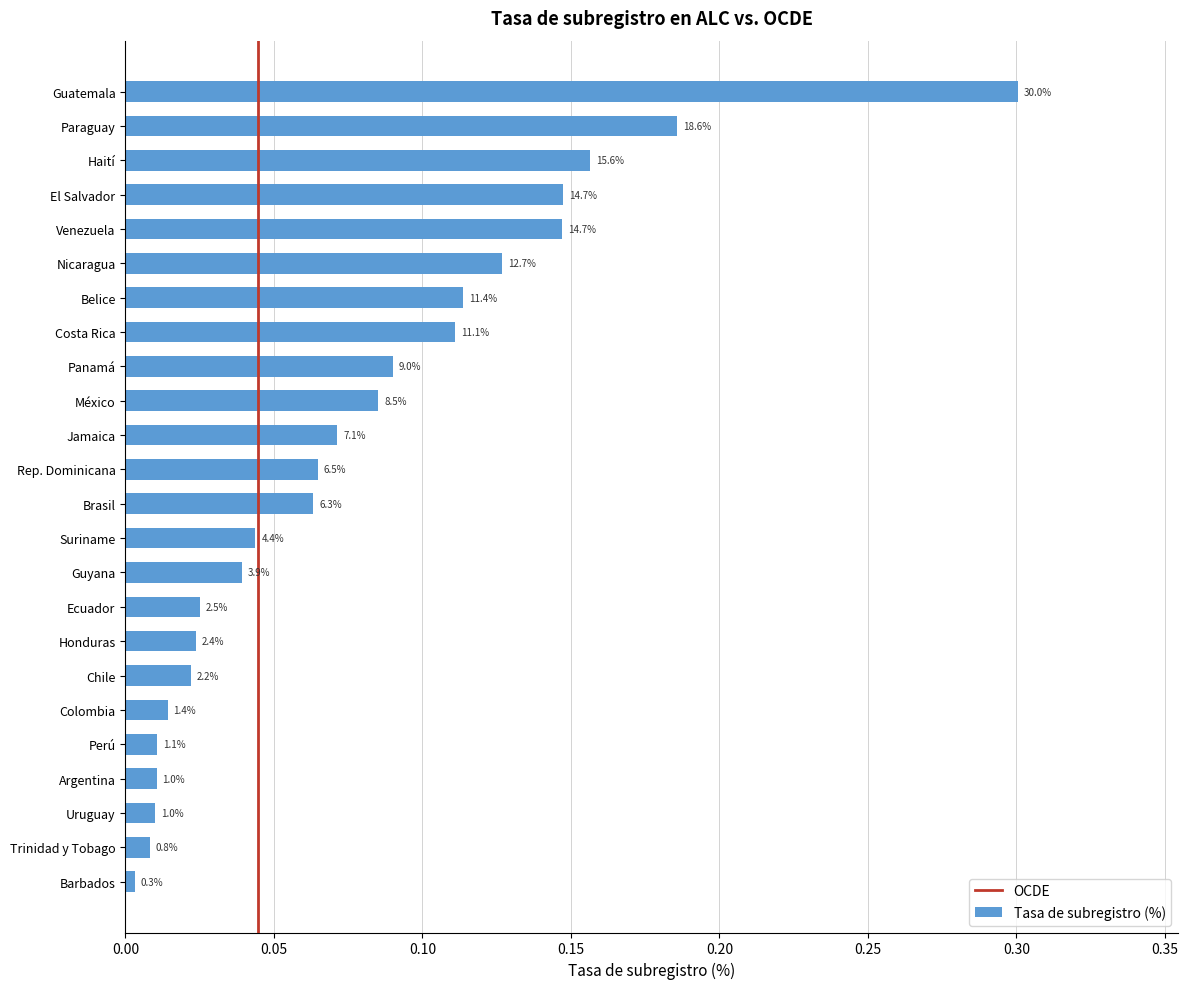

List the labels in order of value, smallest first.

Barbados, Trinidad y Tobago, Uruguay, Argentina, Perú, Colombia, Chile, Honduras, Ecuador, Guyana, Suriname, Brasil, Rep. Dominicana, Jamaica, México, Panamá, Costa Rica, Belice, Nicaragua, Venezuela, El Salvador, Haití, Paraguay, Guatemala